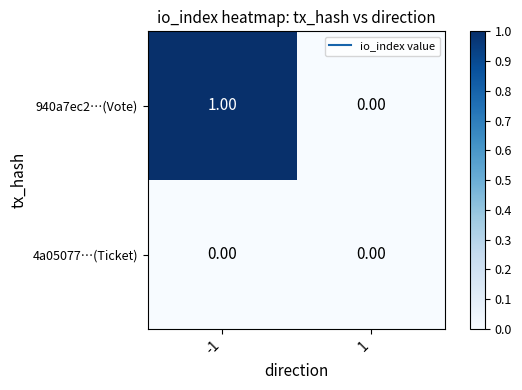

Is the value of 4a05077…(Ticket) at 1 greater than the value of 940a7ec2…(Vote) at -1?

No